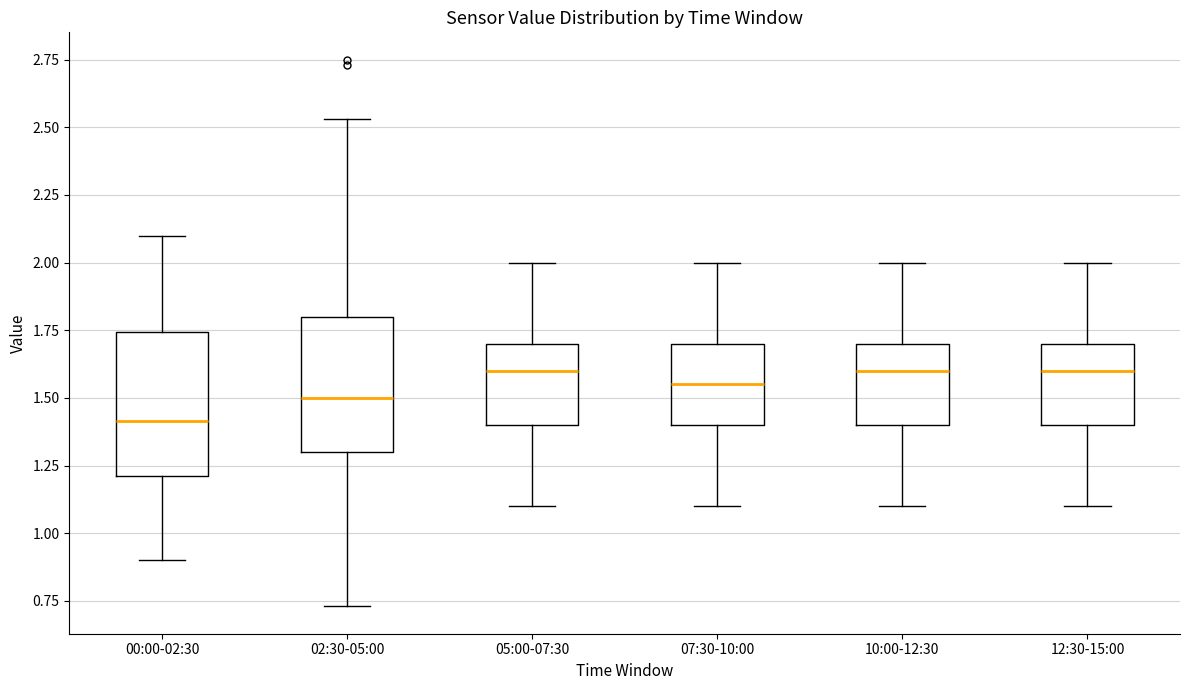

Reading left to right, transcribe this box plot: for each box, give where its median line is, the range the box spans, and where its two whiskers end, as read against the y-axis. The values are not printed on the chart, so give them approximately, as read against the axis.

00:00-02:30: median 1.40, box 1.20 to 1.75, whiskers 0.90 to 2.10
02:30-05:00: median 1.50, box 1.30 to 1.80, whiskers 0.75 to 2.55
05:00-07:30: median 1.60, box 1.40 to 1.70, whiskers 1.10 to 2.00
07:30-10:00: median 1.55, box 1.40 to 1.70, whiskers 1.10 to 2.00
10:00-12:30: median 1.60, box 1.40 to 1.70, whiskers 1.10 to 2.00
12:30-15:00: median 1.60, box 1.40 to 1.70, whiskers 1.10 to 2.00